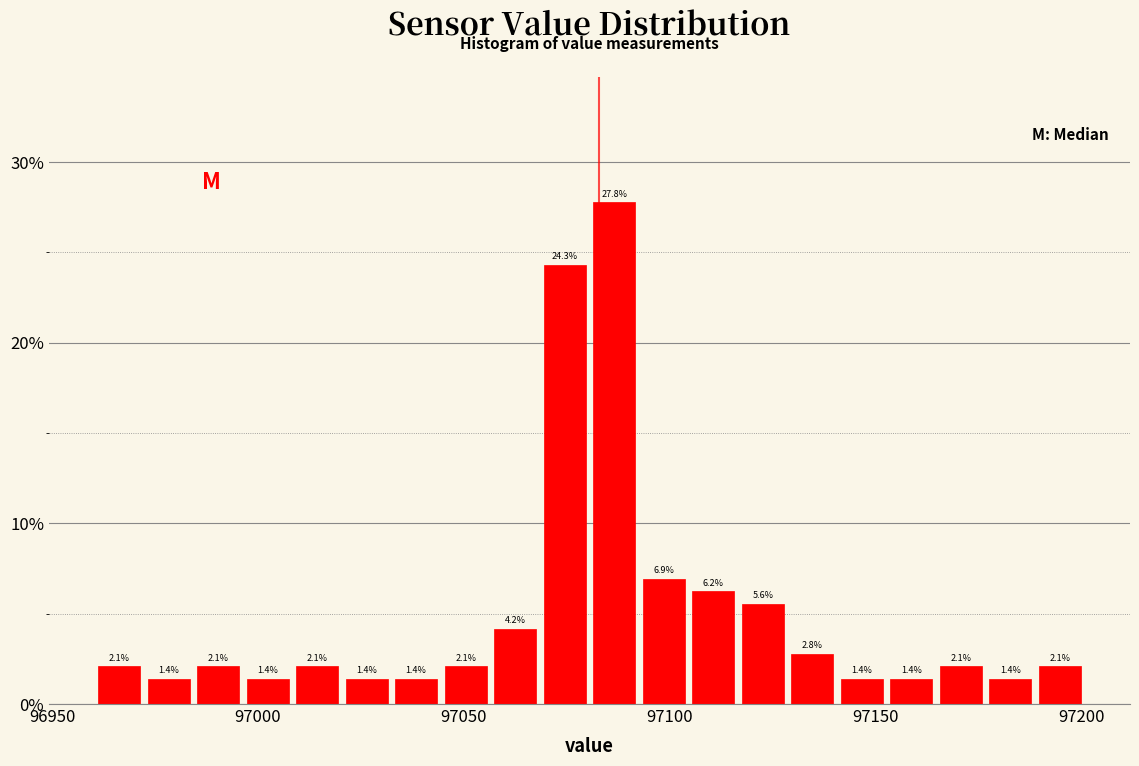

Around what value on the x-axis is the tallest bar? Give the approximate position of its centre, as read against the axis.

97085